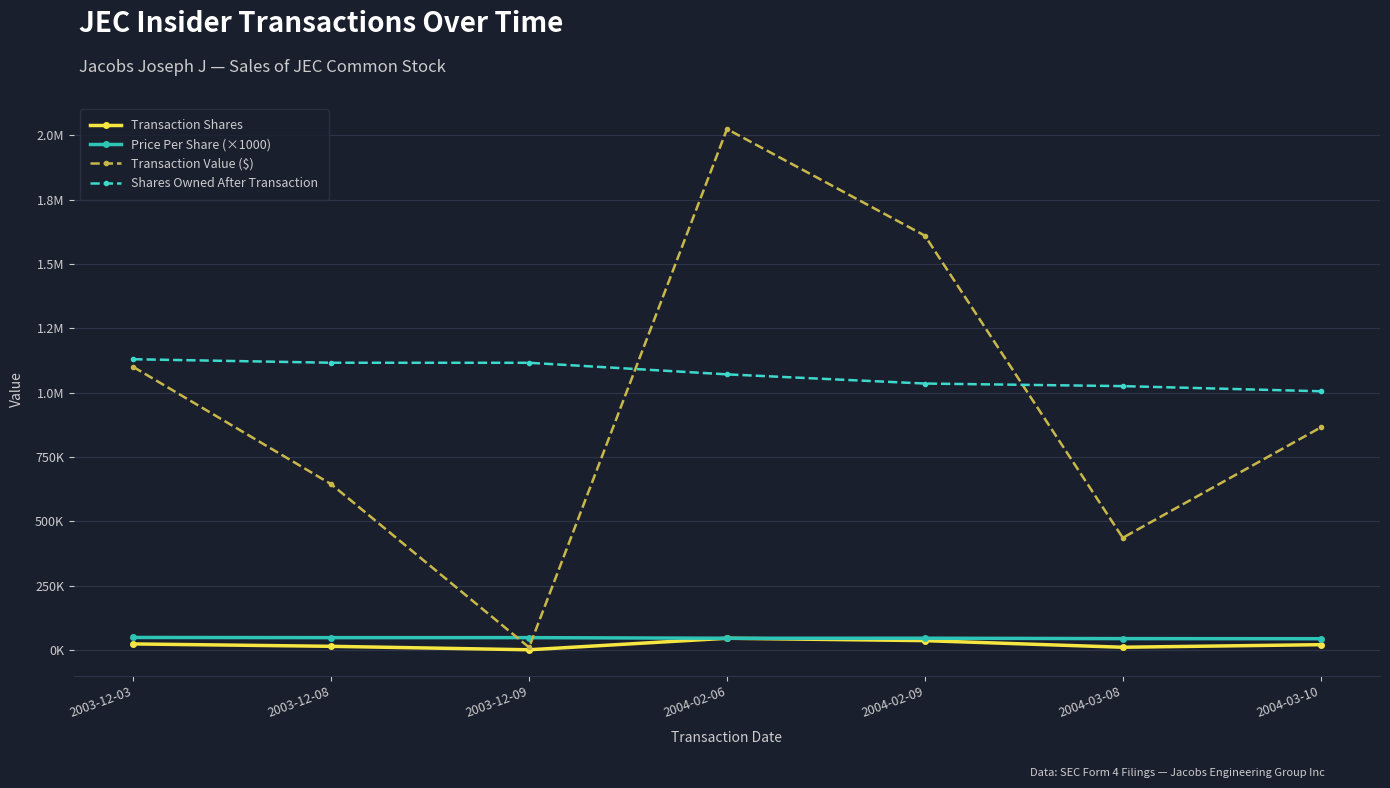

What is the difference between the maximum and minimum values in the Transaction Value ($) series?

2015520